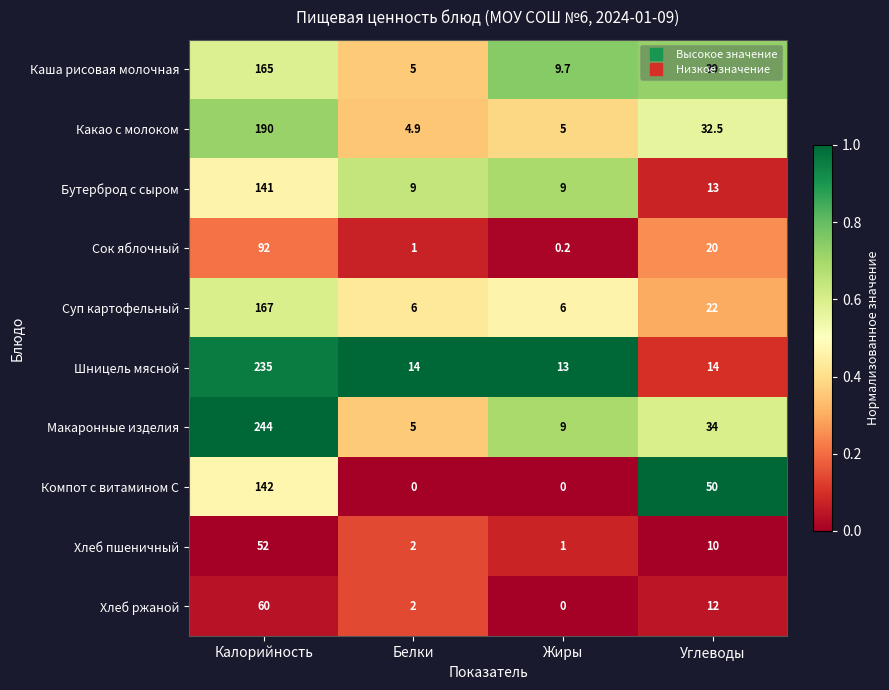

What is the greatest value displayed?

244.0